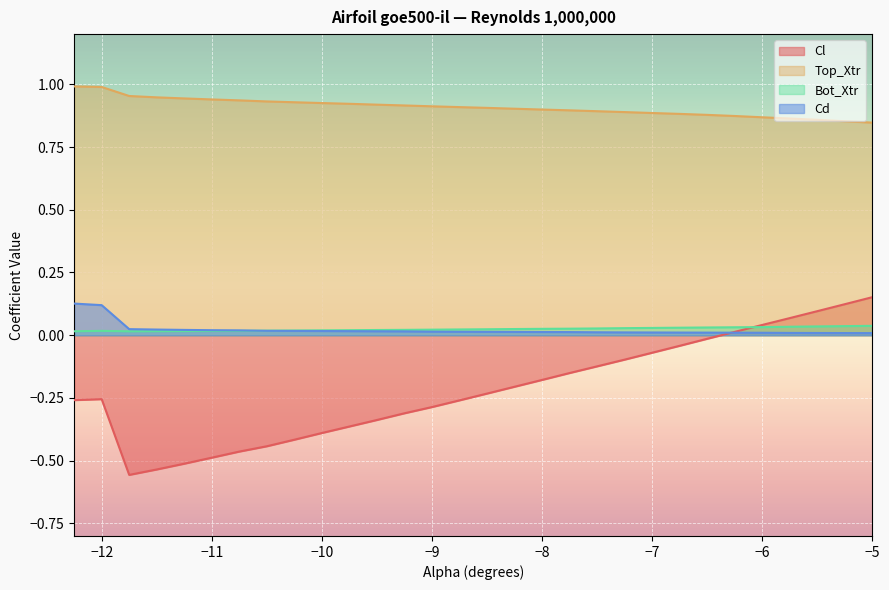

How many interior local valleys does the Cl series have?

1